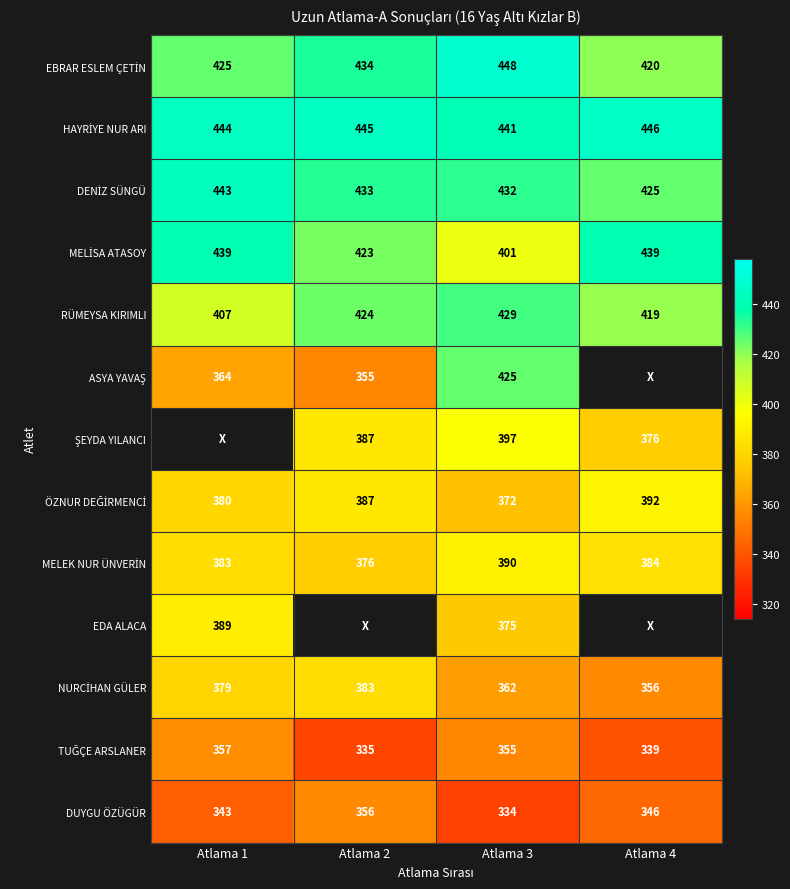

What is the minimum value for RÜMEYSA KIRIMLI?

407